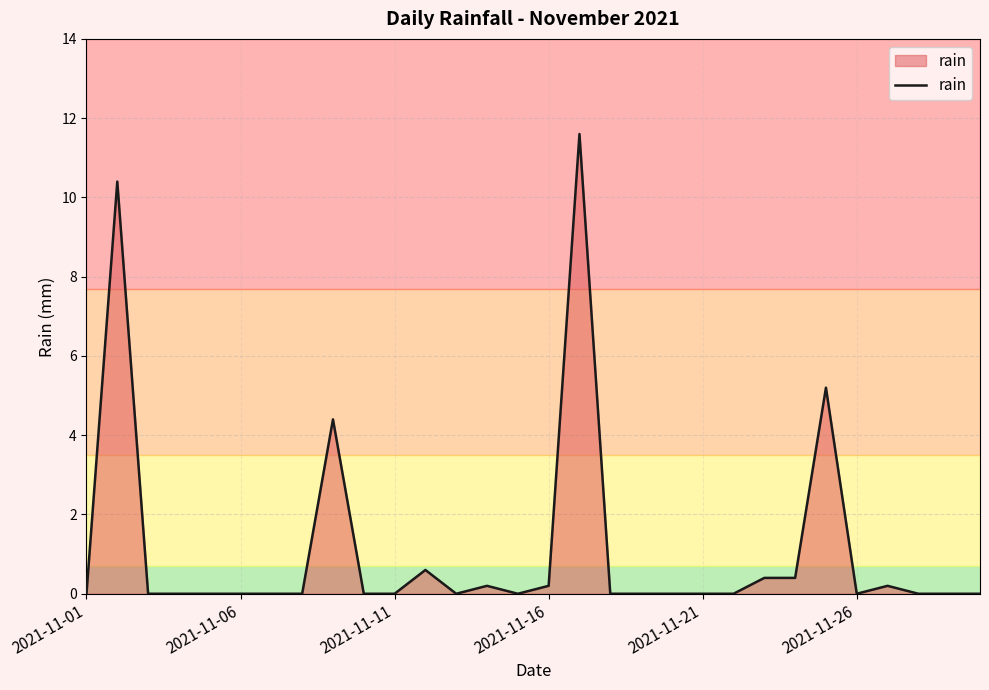

Does the chart display data point markers on the line(s)?

No